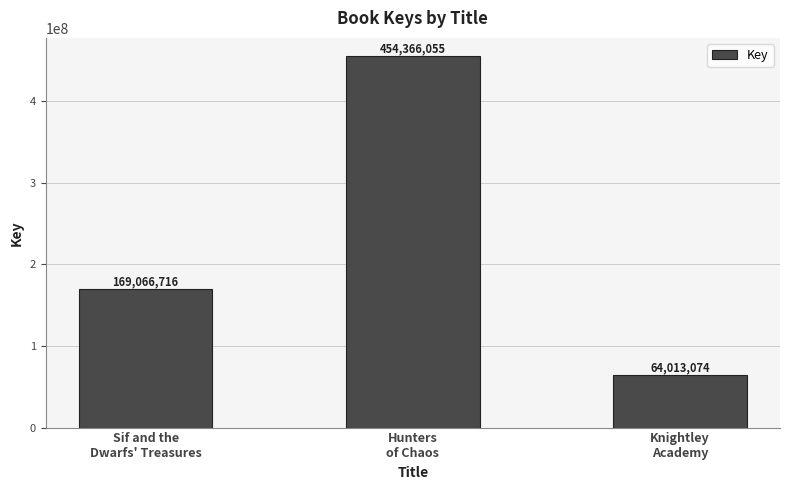

Which label corresponds to the largest value in the chart?

Hunters
of Chaos